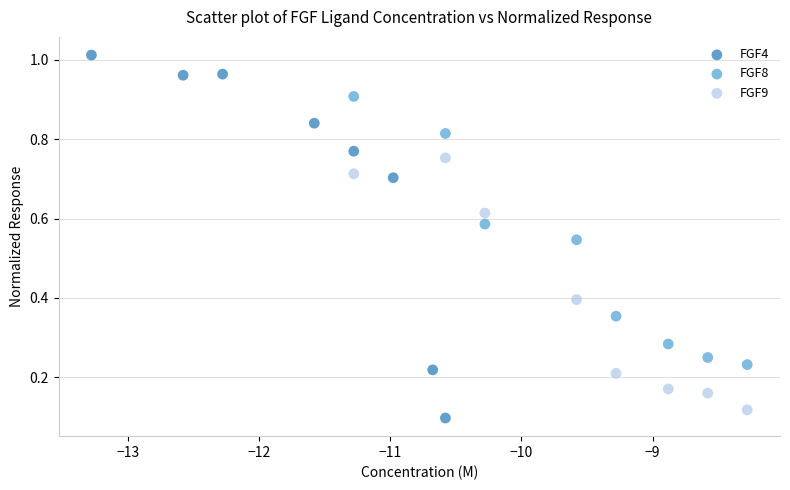

Which series contains the highest Y value?

FGF4